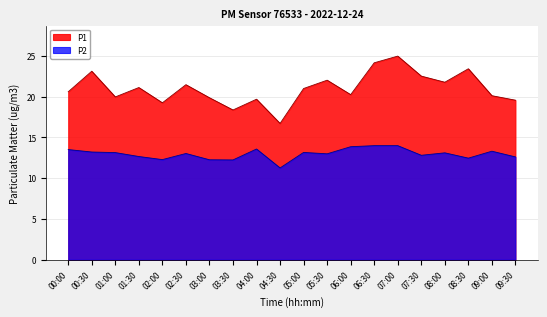

The value of P1 at 06:00 is 7.5. True or false?

False